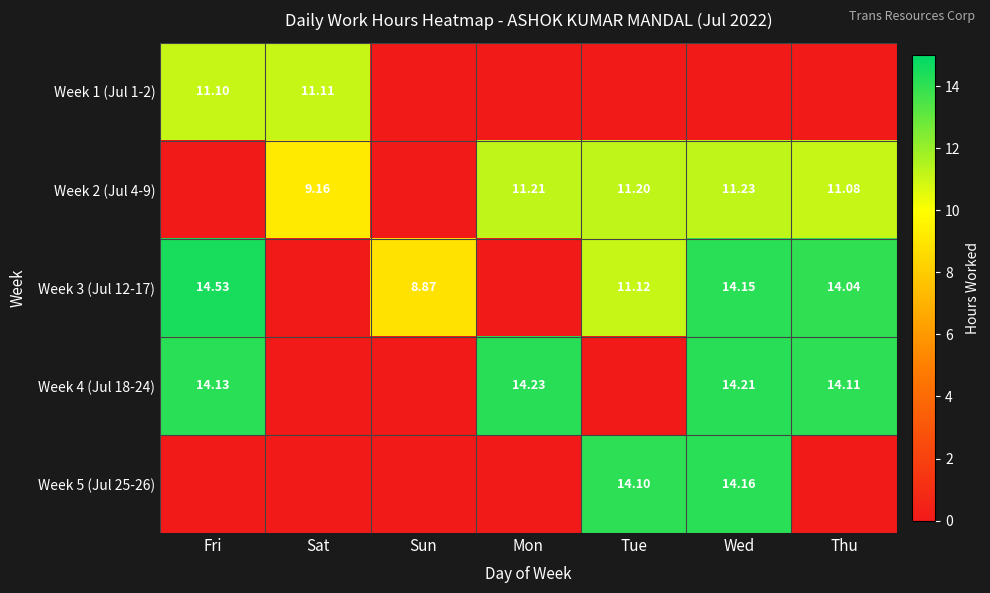

What is the total value across all series at Sat?

20.3